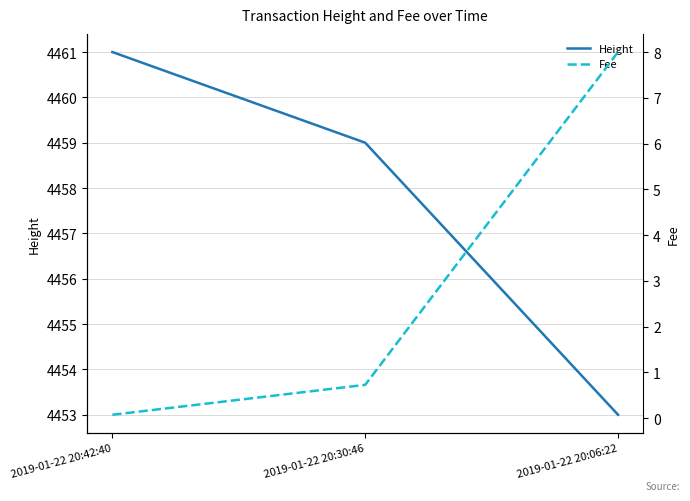

At which category is the sum across all series the highest?

2019-01-22 20:42:40